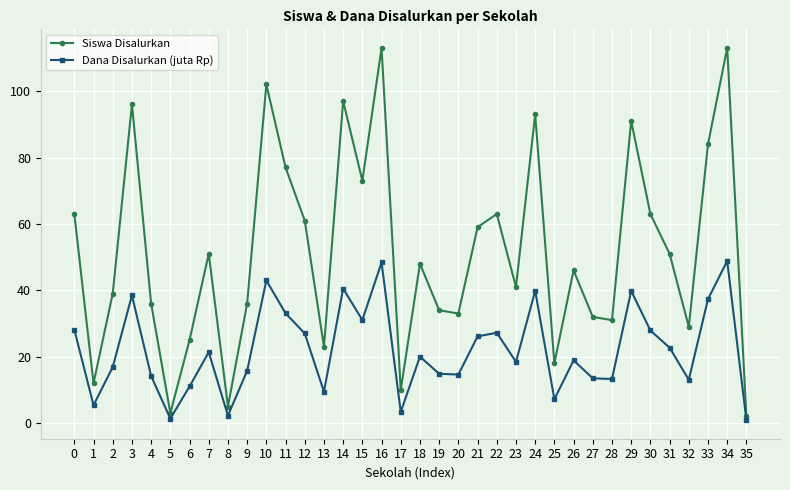

Is it true that Dana Disalurkan (juta Rp) equals 43.0 at 10?

True